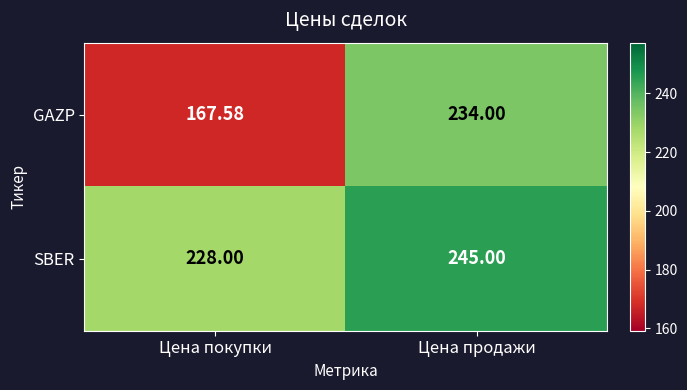

Which series has the widest spread of values?

GAZP